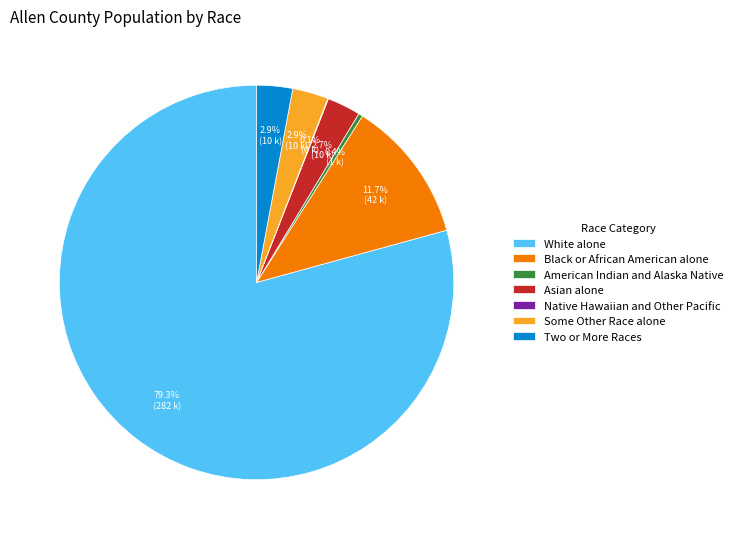

True or false: Some Other Race alone accounts for 3% of the total.

True